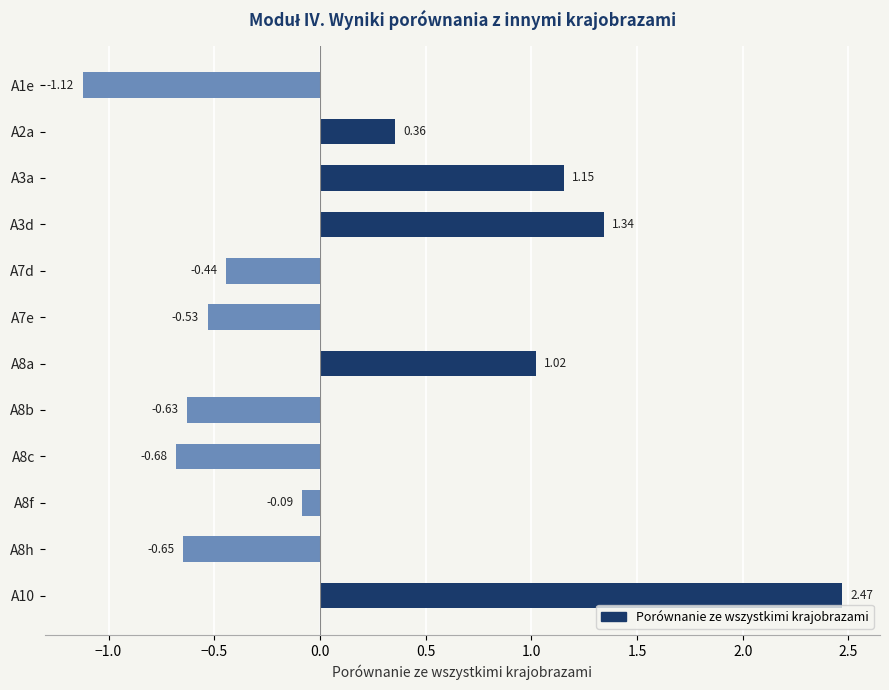

What is the sum of all values?

2.2